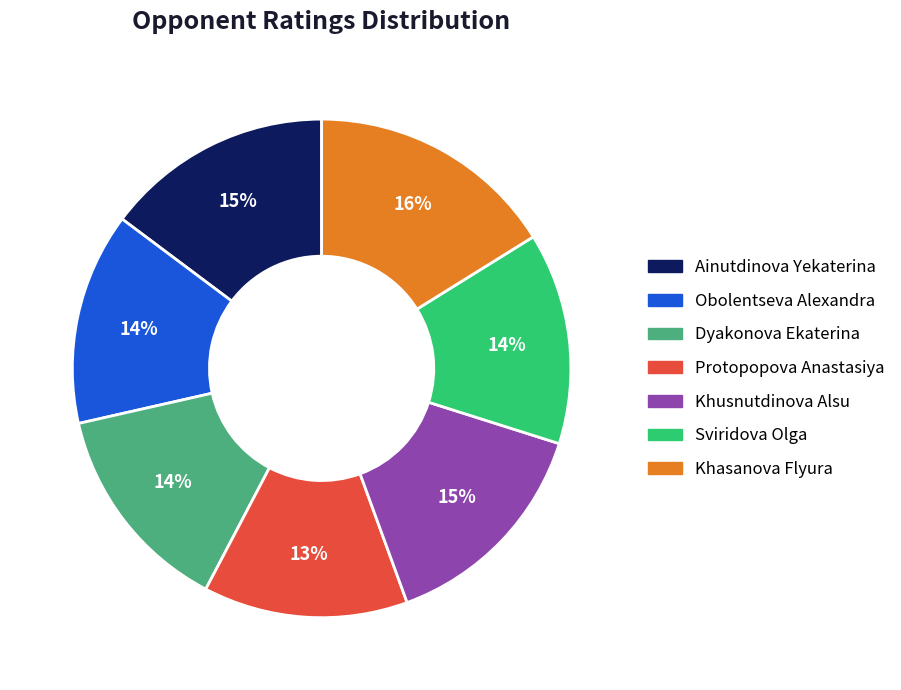

Approximately how many times larger is the value at Sviridova Olga compared to Khusnutdinova Alsu?

0.9